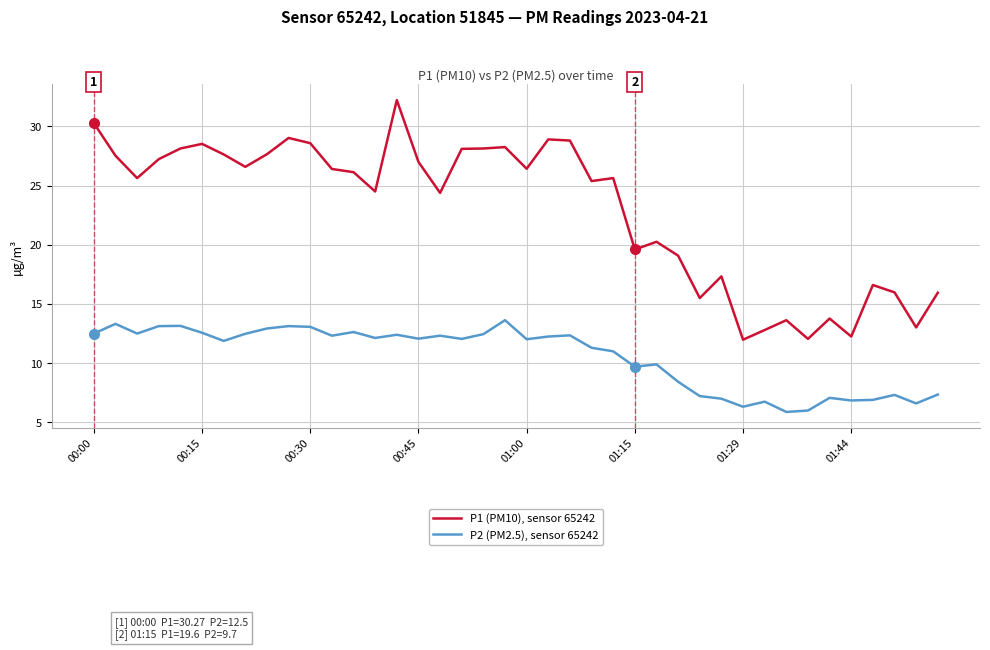

What is the maximum value shown in the chart?

32.2